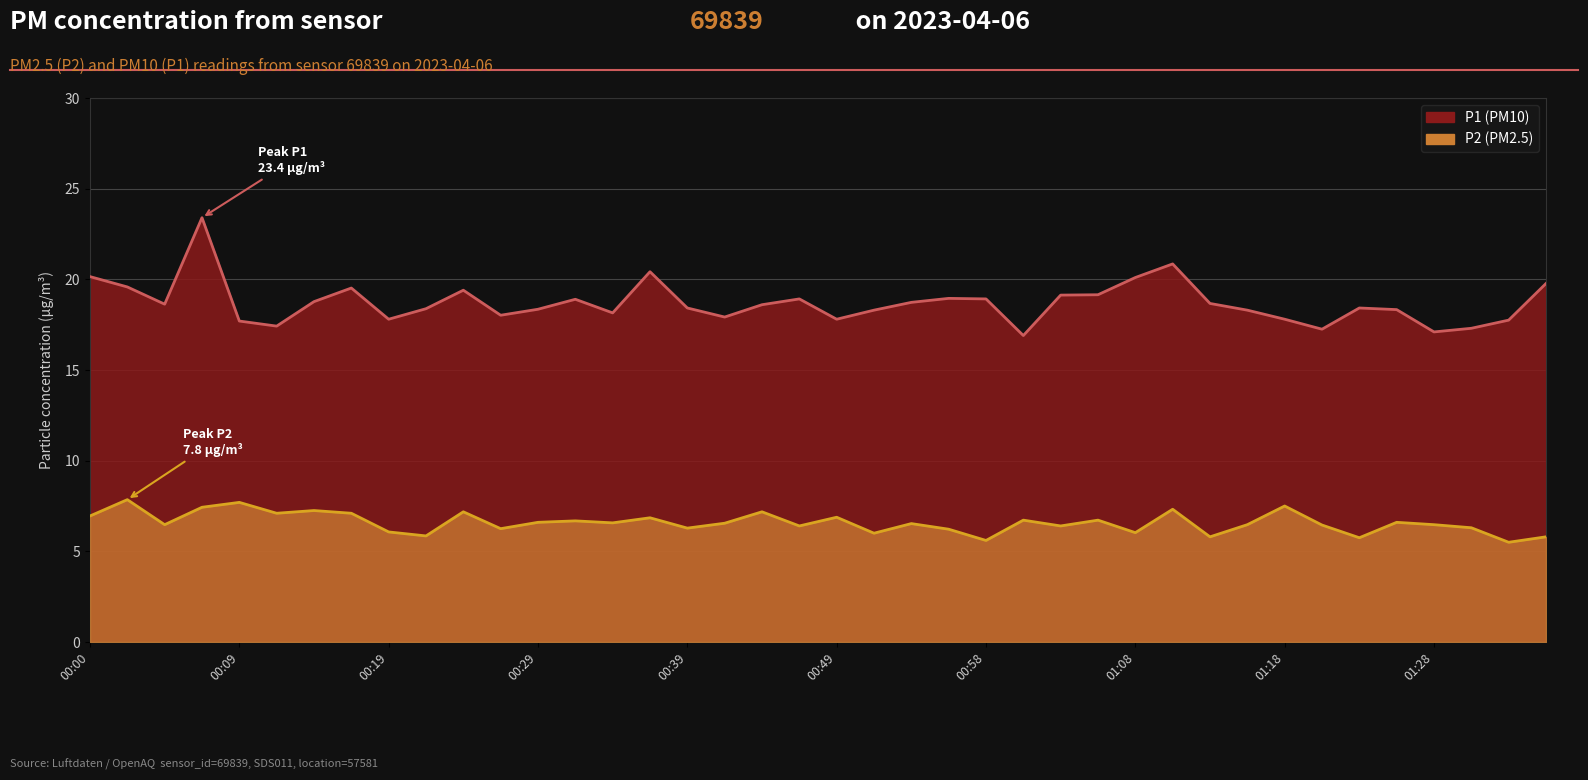

What position from the right is 01:01?

15